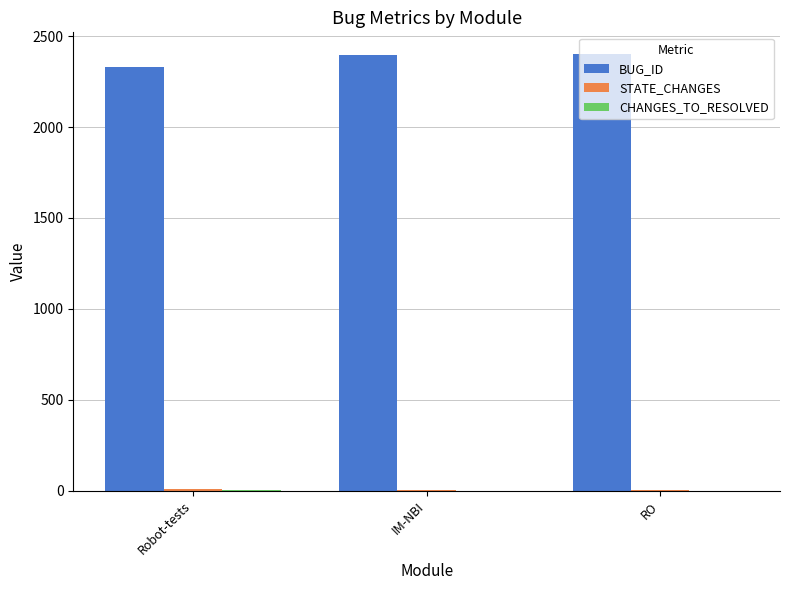

Which series has the largest total across all categories?

BUG_ID